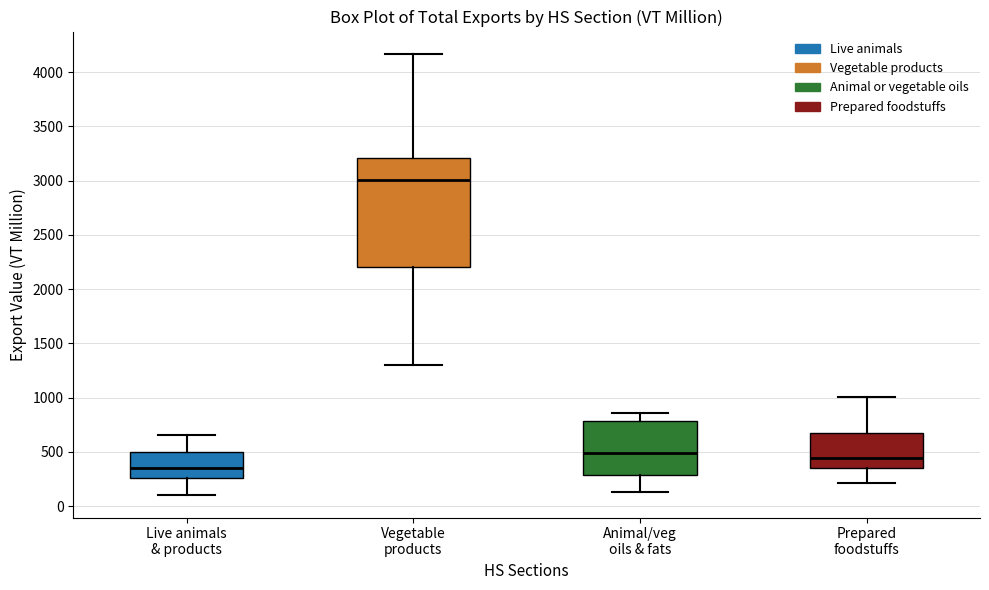

Where is the lower edge of the box for Animal/veg oils & fats on the y-axis? The values are not printed on the chart, so give them approximately, as read against the axis.

300